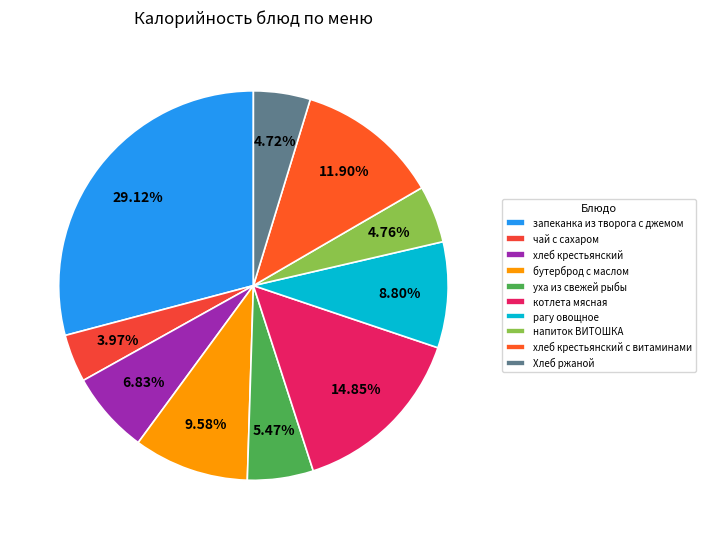

What is the smallest slice in the pie chart?

чай с сахаром